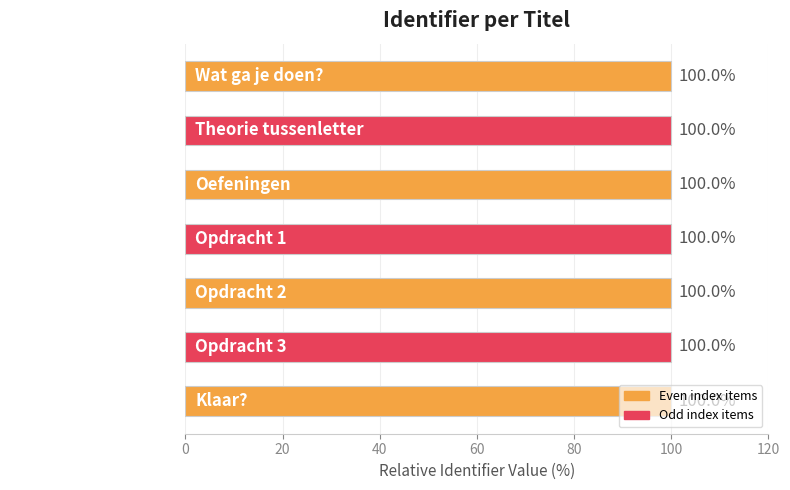

What is the greatest value displayed?

100.0